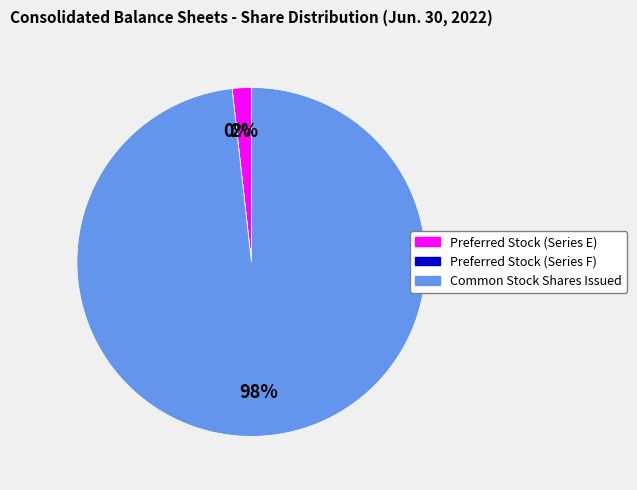

Is it true that Preferred Stock (Series E) is 2% of the pie?

True